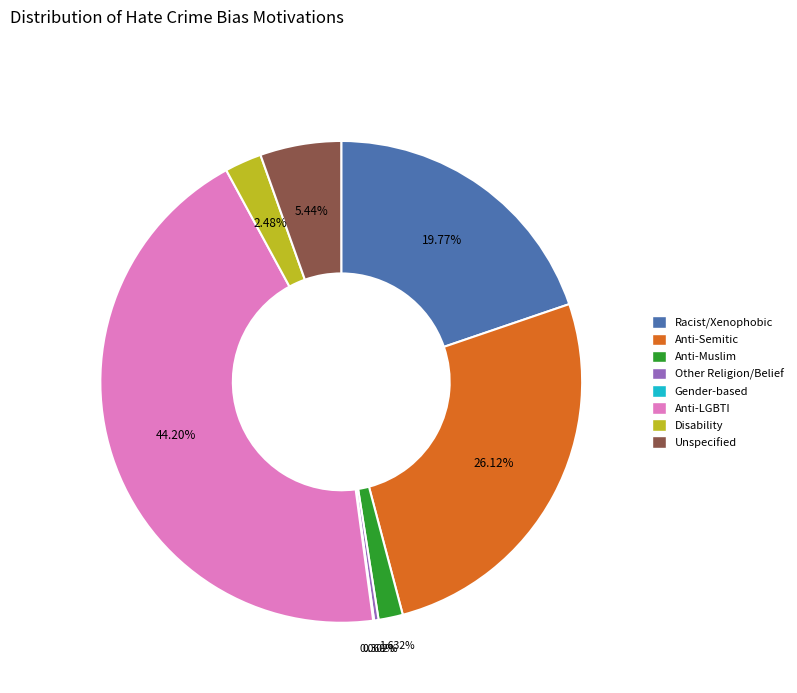

Do Anti-Muslim and Anti-Semitic together represent more than half of the pie?

No